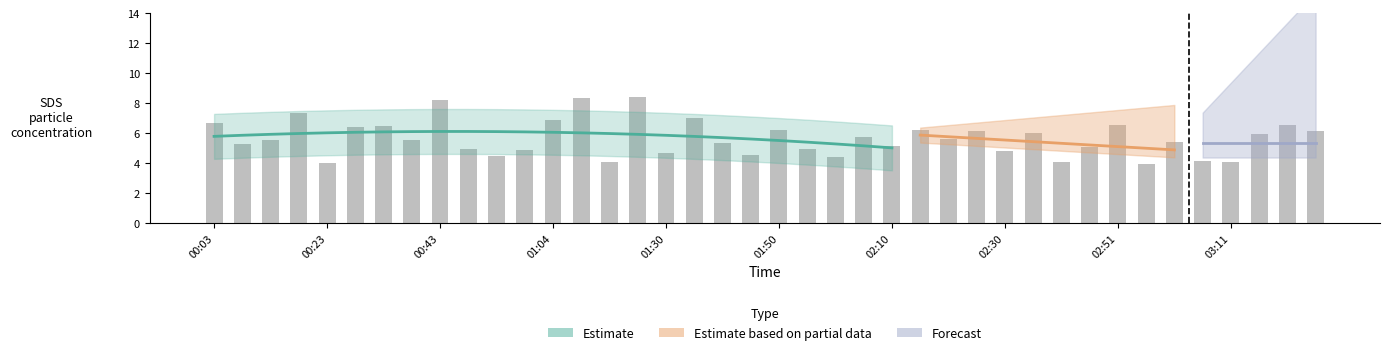

True or false: the data shows 5.0 at 00:48.

True